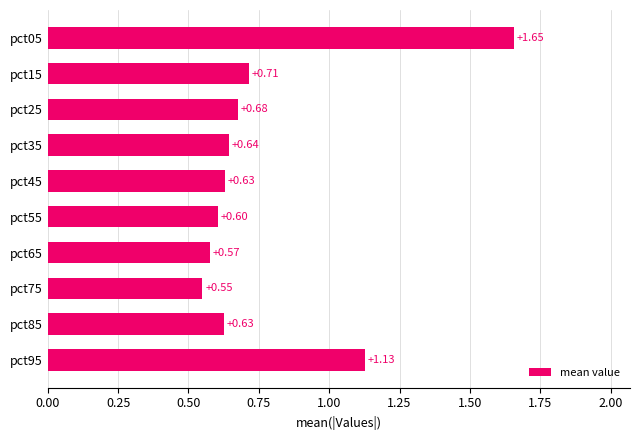

What is the sum of all values?

7.8